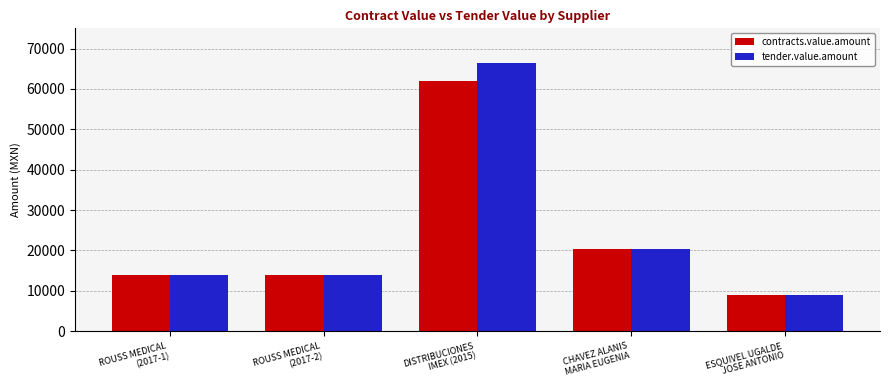

How many data points does each series have?

5